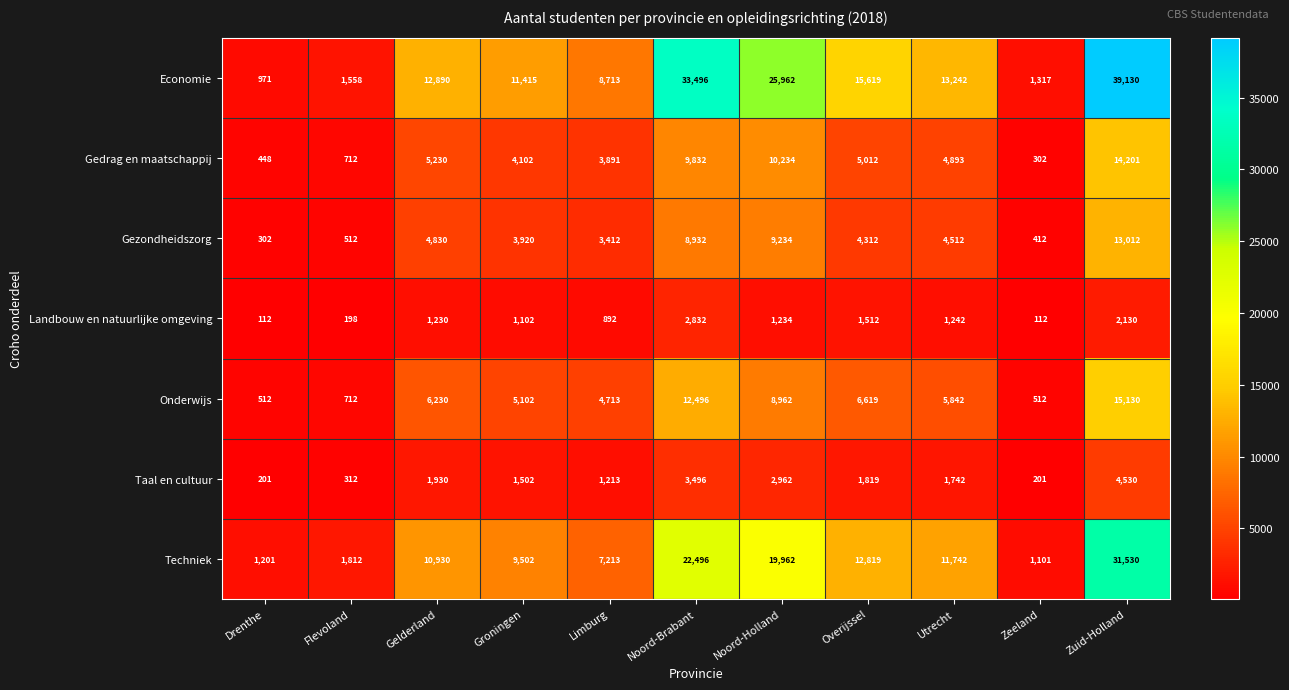

What is the sum of all Techniek values?

130308